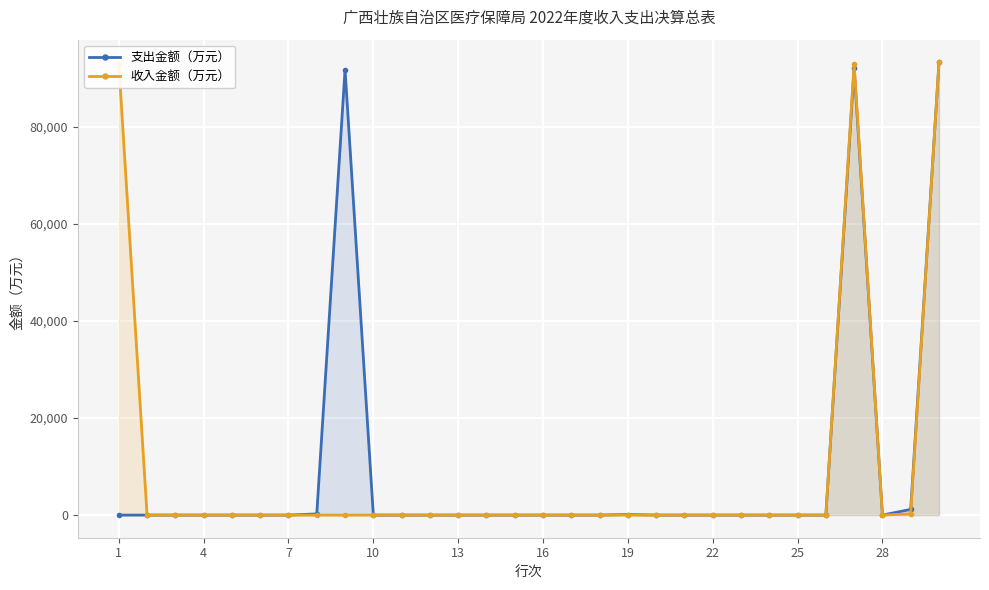

What is the maximum value shown in the chart?

93284.4